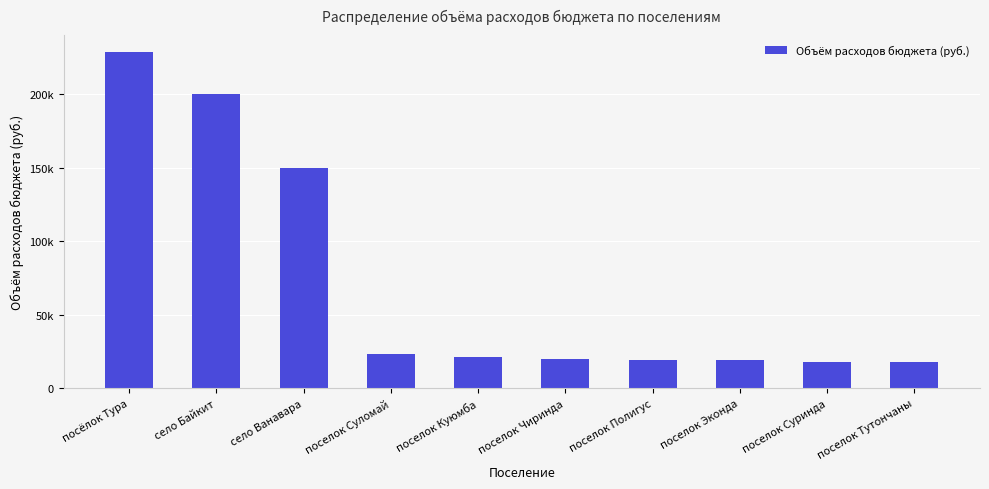

True or false: the data shows 11361.9 at поселок Куюмба.

False